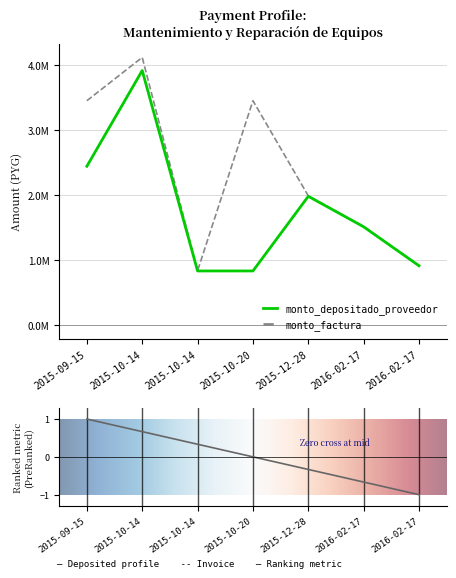

True or false: monto_factura and monto_depositado_proveedor intersect in this chart.

False